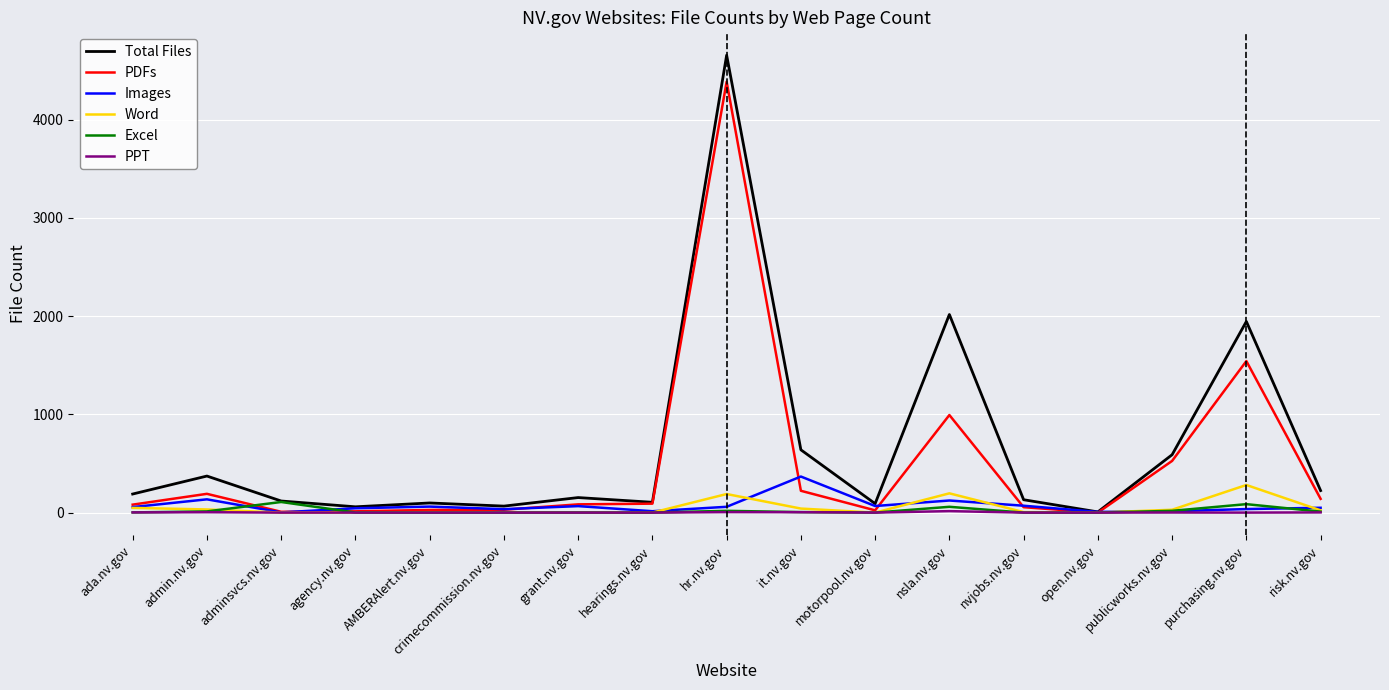

Between hearings.nv.gov and nsla.nv.gov, which series saw the biggest shift?

Total Files